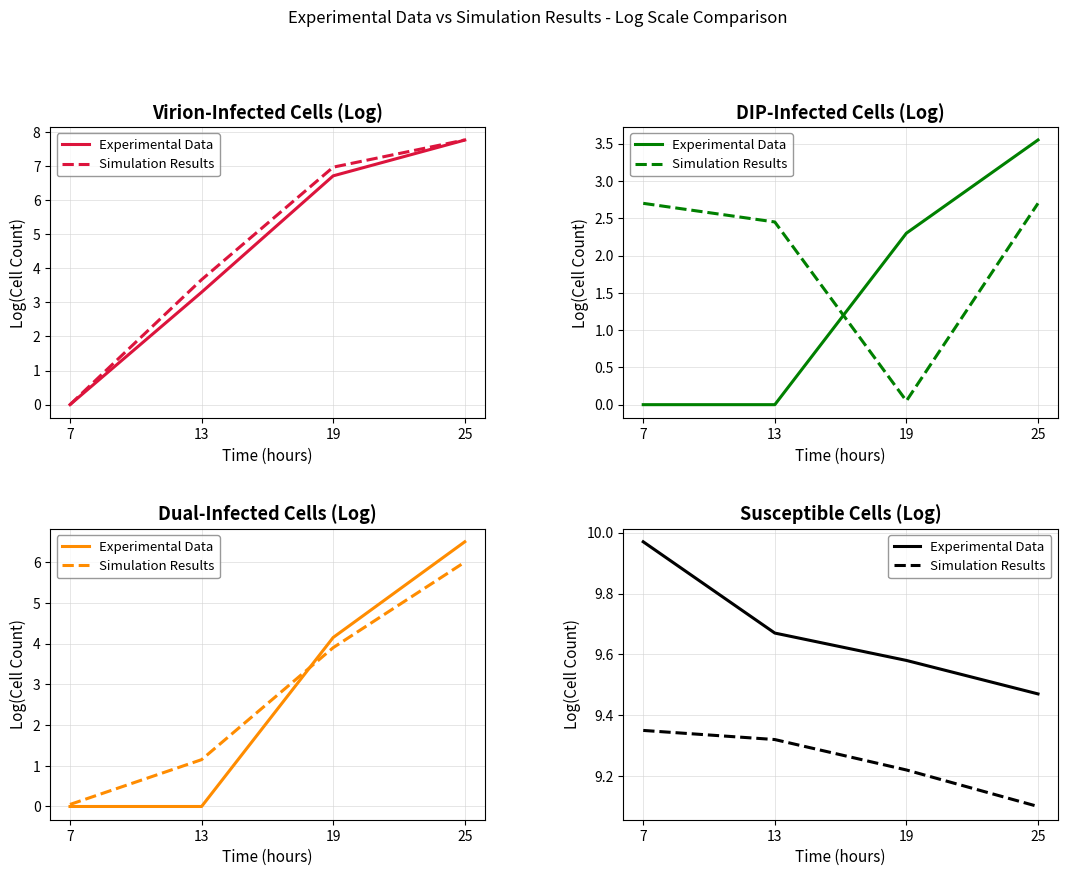

Which series has the largest total across all categories?

Experimental Data